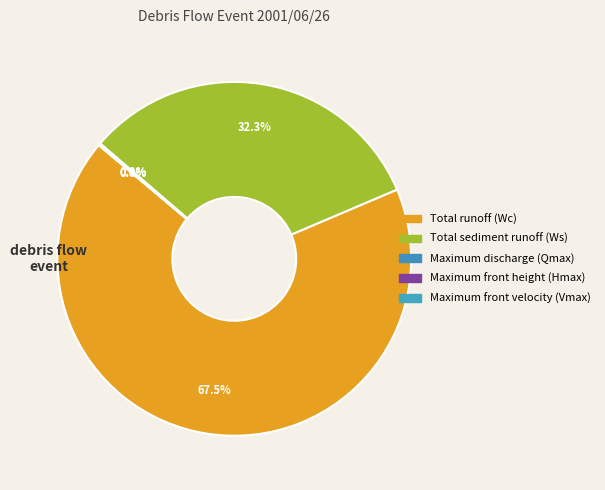

How many segments does this pie chart have?

5